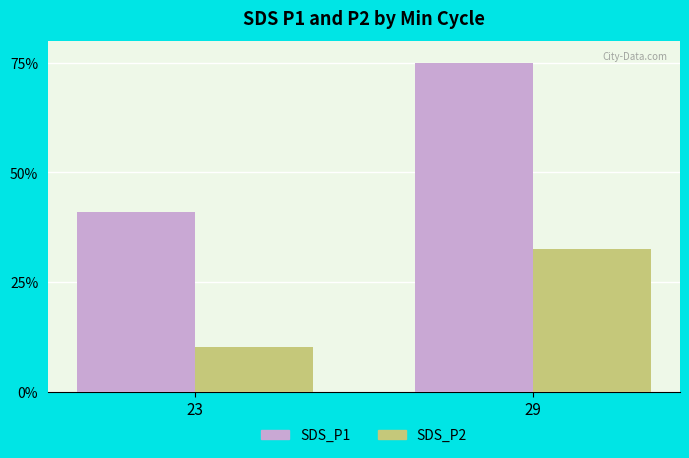

Which category has the highest value across all series?

29